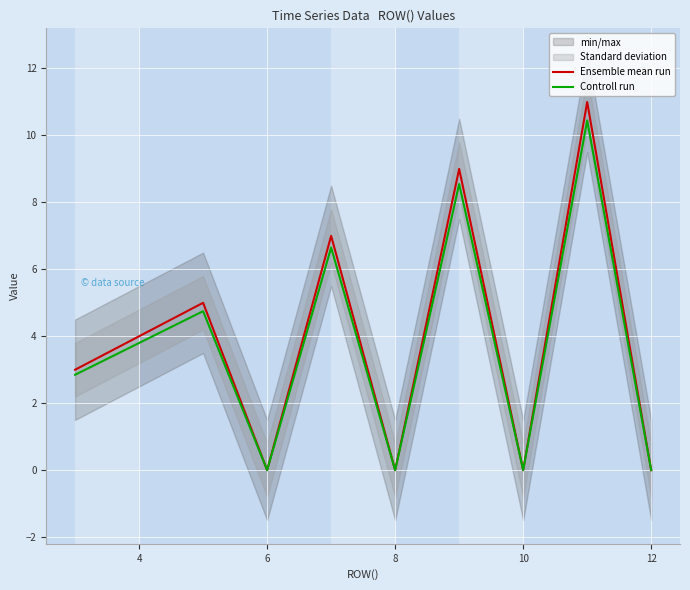

True or false: Ensemble mean run and Controll run cross at least once.

False